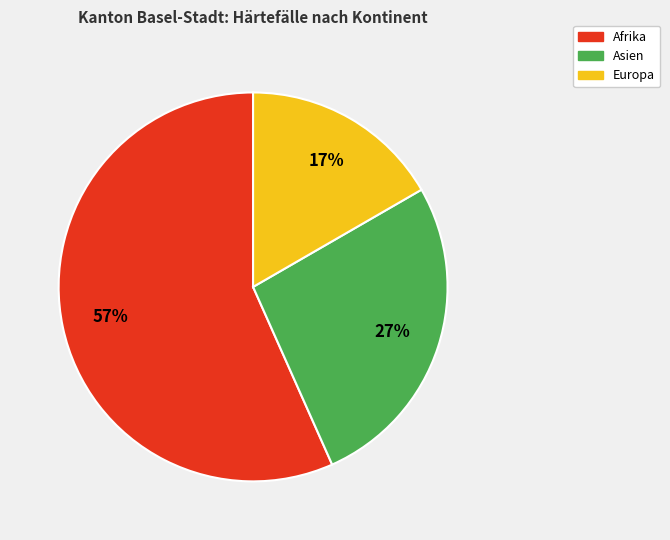

Which category has the biggest portion of the pie?

Afrika